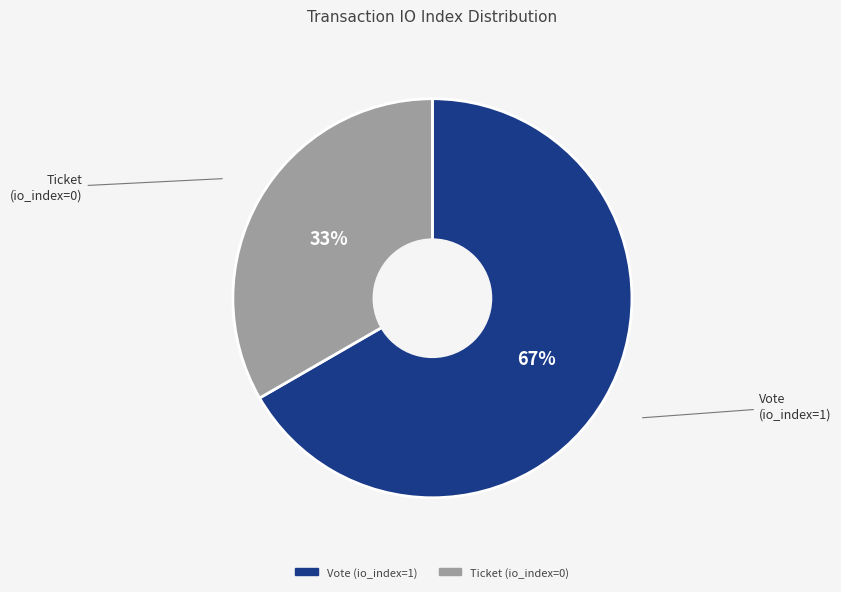

Which slice is the smallest?

Ticket (io_index=0)